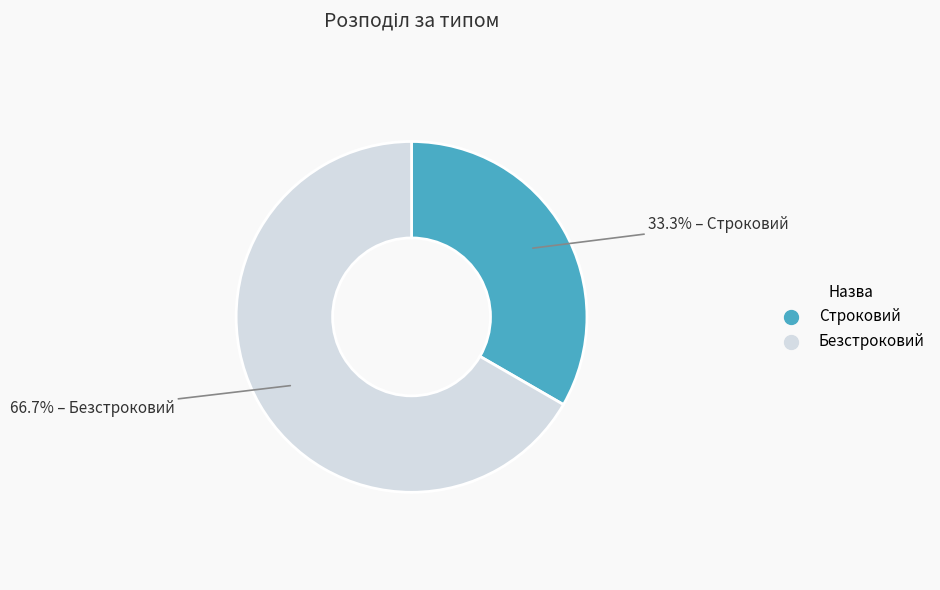

The Строковий slice represents 33% of the pie. True or false?

True